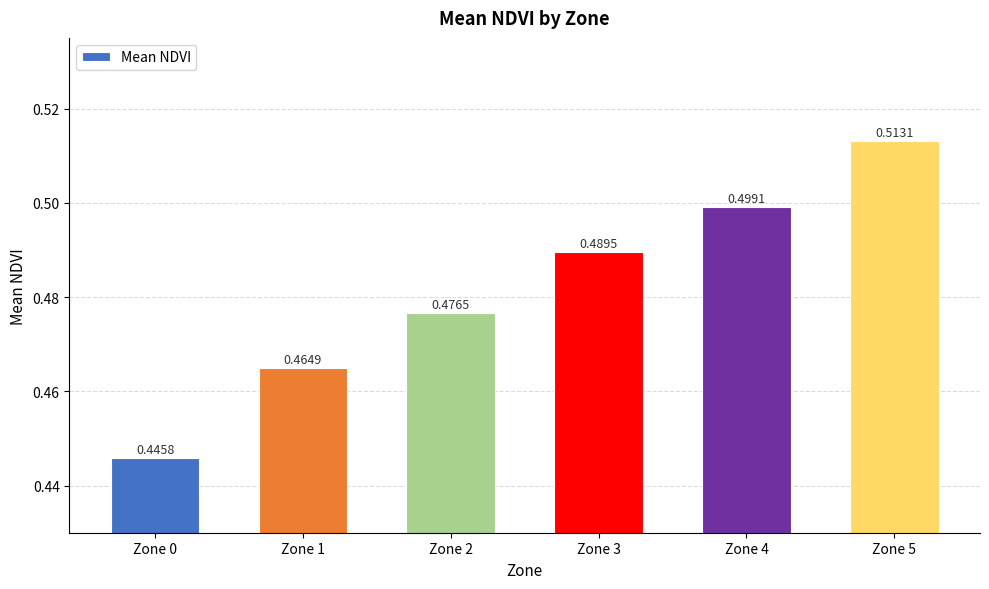

Which has a higher value, Zone 0 or Zone 2?

Zone 2